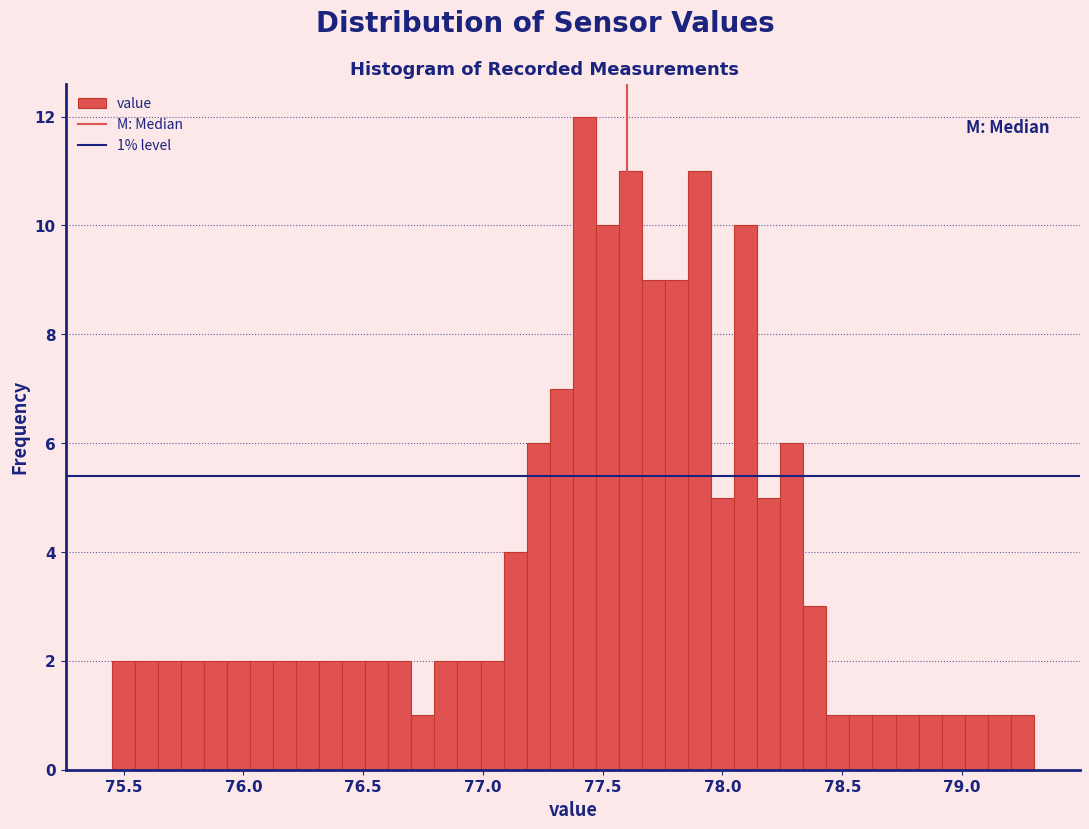

Read against the x-axis, roughly where is the centre of the tallest bar?

77.40